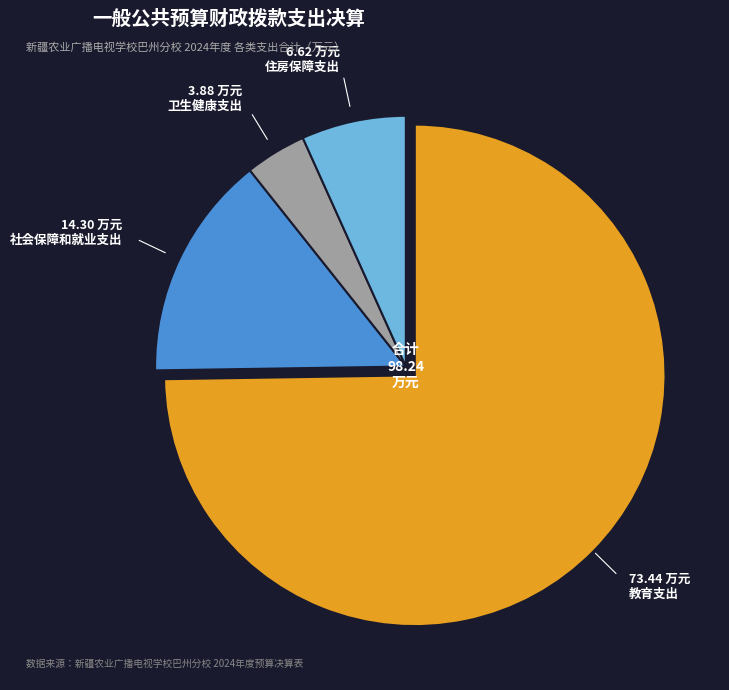

Which slice is the largest?

教育支出